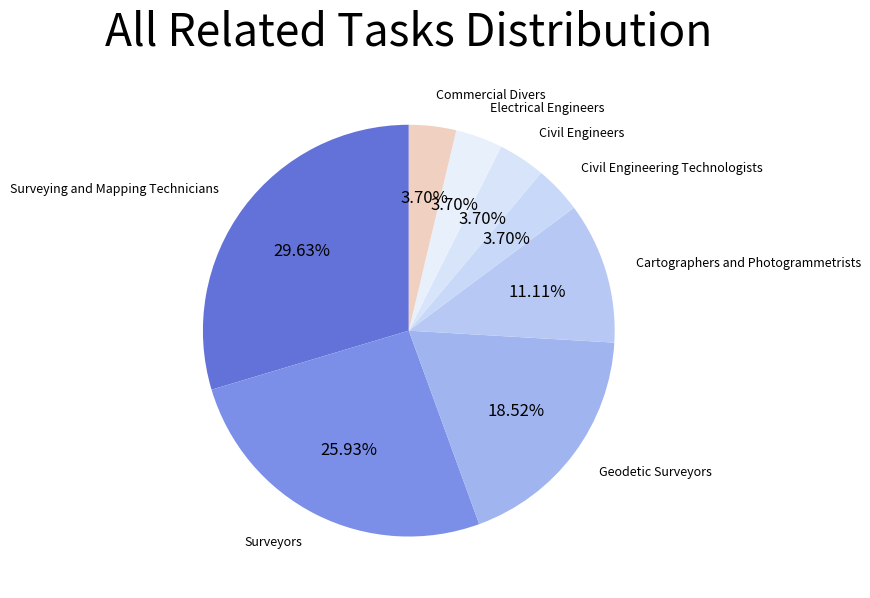

To the nearest percent, what is the difference between the Geodetic Surveyors and Electrical Engineers slice percentages?

15%